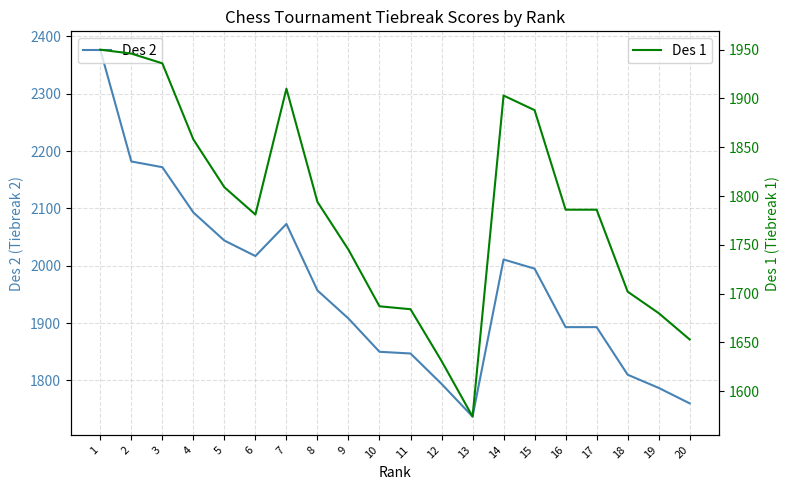

Where does the Des 2 series first go above 1957?

1